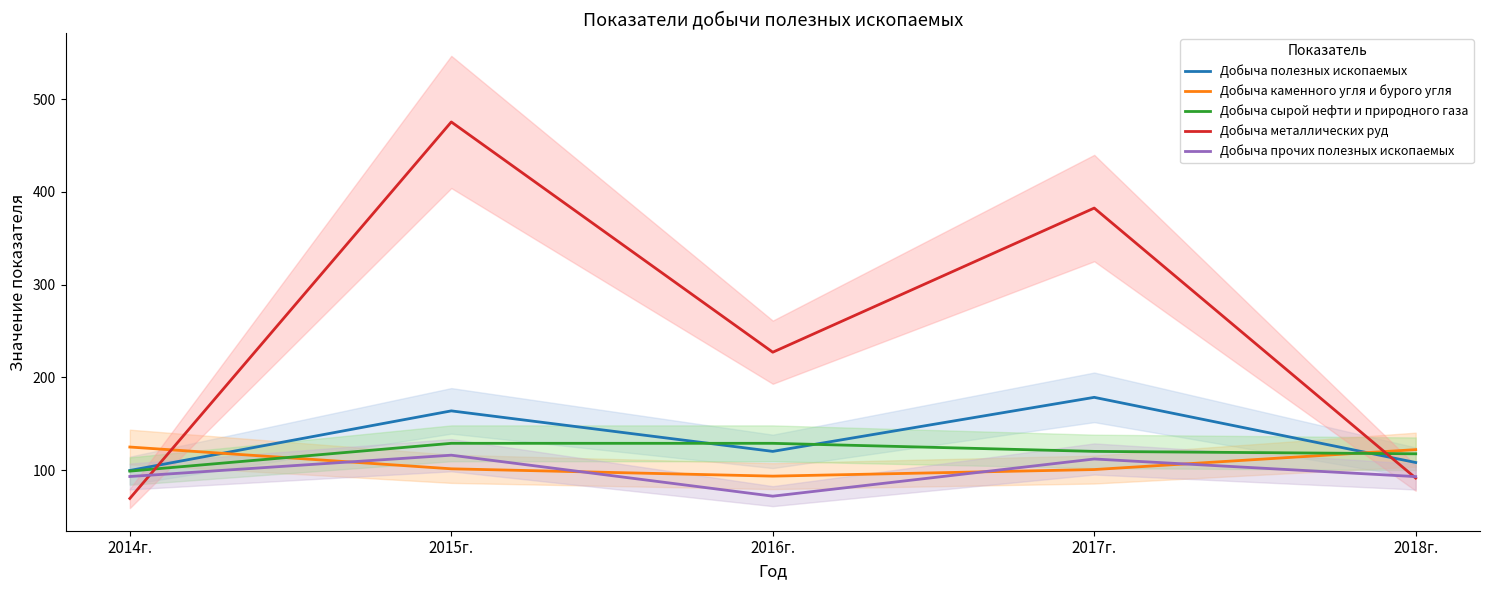

How many data points in Добыча каменного угля и бурого угля are above 101?

3